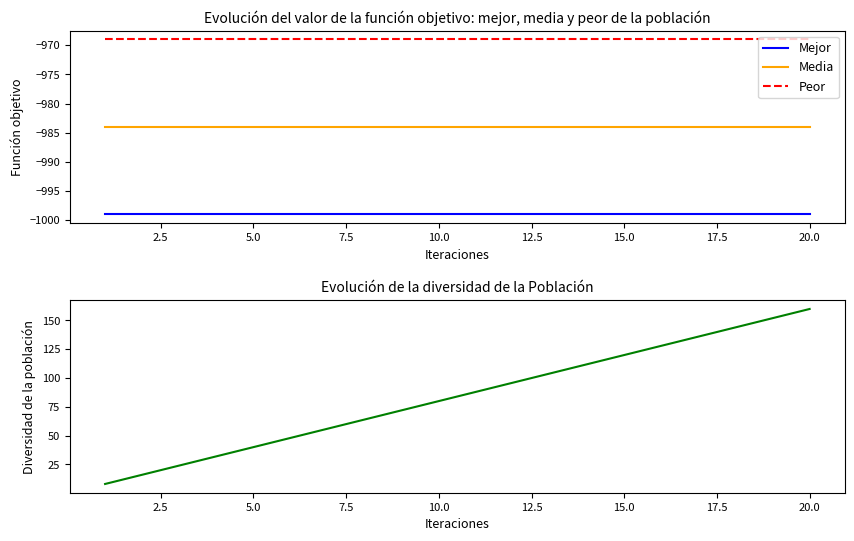

True or false: Diversidad de la población and Media cross at least once.

False